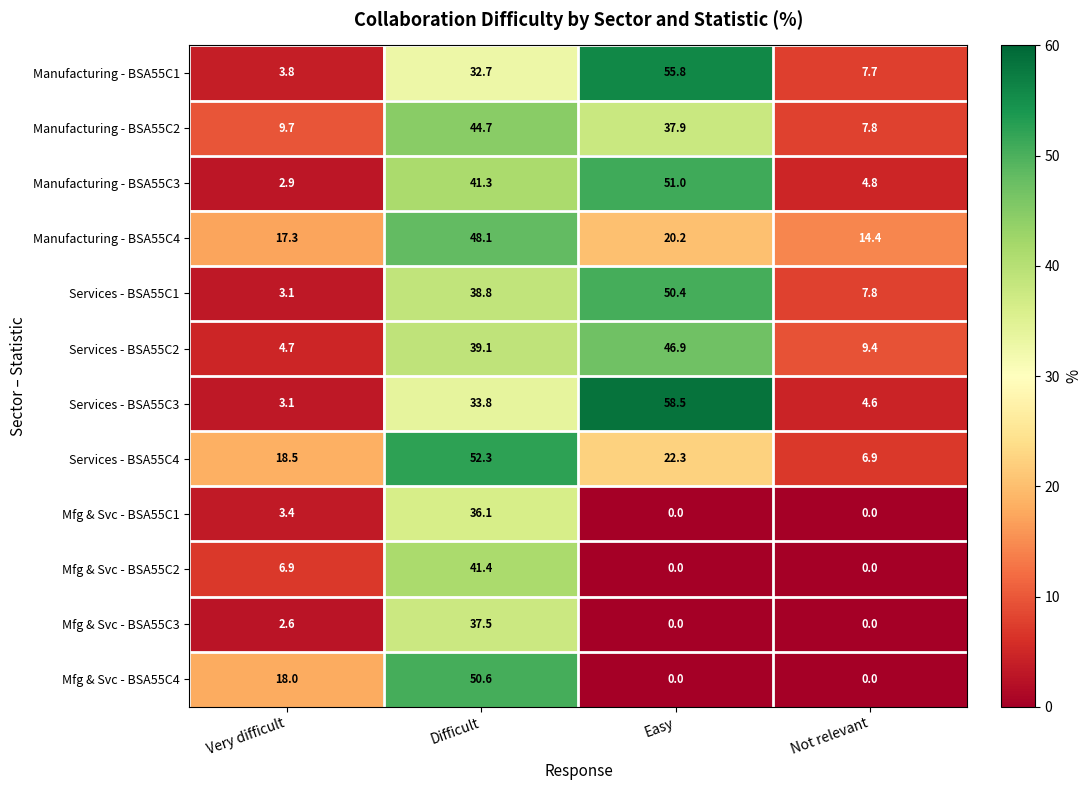

Which series changed the most between Difficult and Easy?

Mfg & Svc - BSA55C4